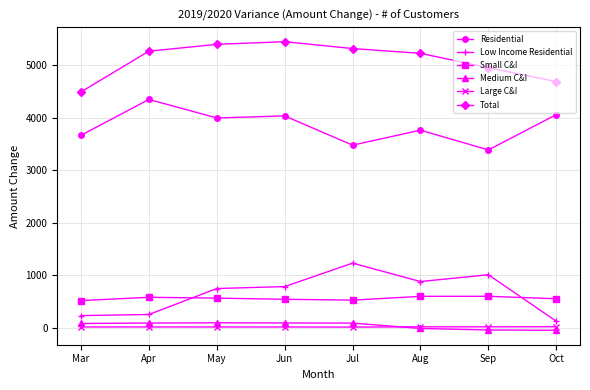

Rank the series by their maximum value, from lowest to highest.

Large C&I, Medium C&I, Small C&I, Low Income Residential, Residential, Total